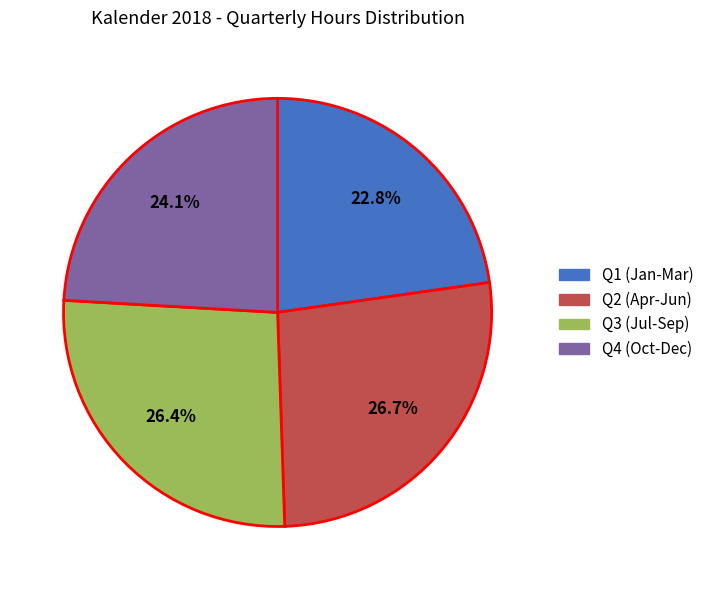

Is Q4 (Oct-Dec) the majority of the pie?

No